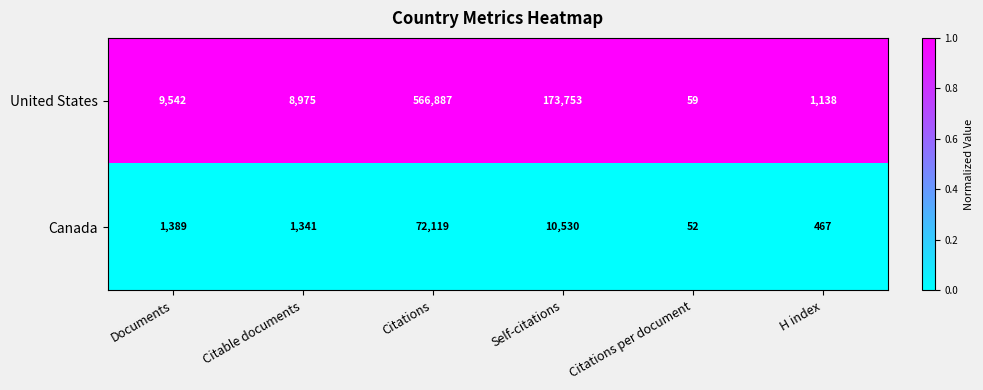

List the series in order of their peak value, highest first.

United States, Canada